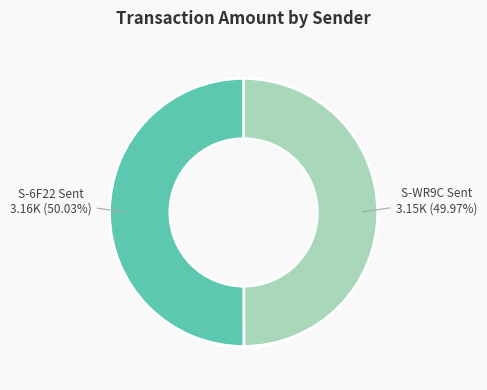

Does any single category account for the majority?

Yes